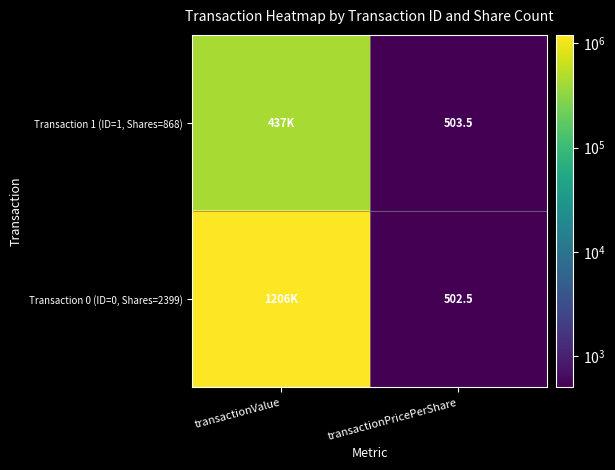

Count the number of categories in the chart.

2